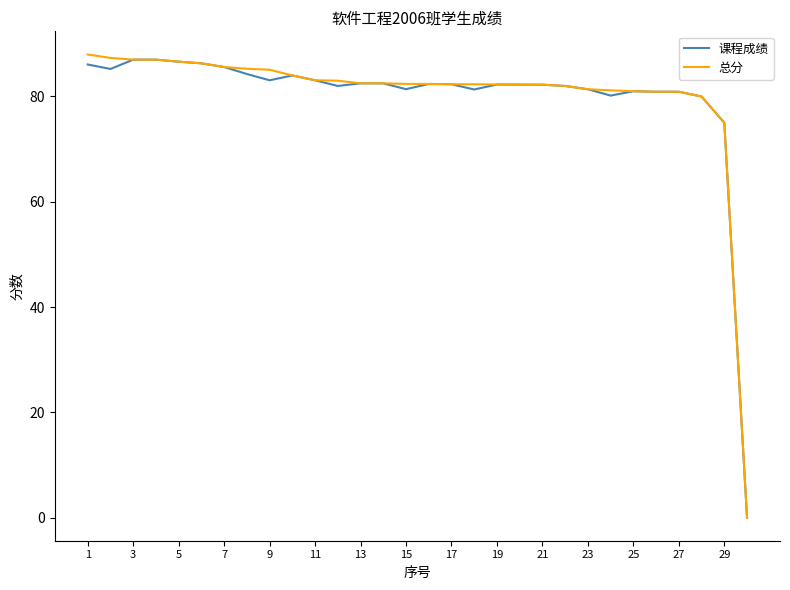

What is the maximum value shown in the chart?

88.0